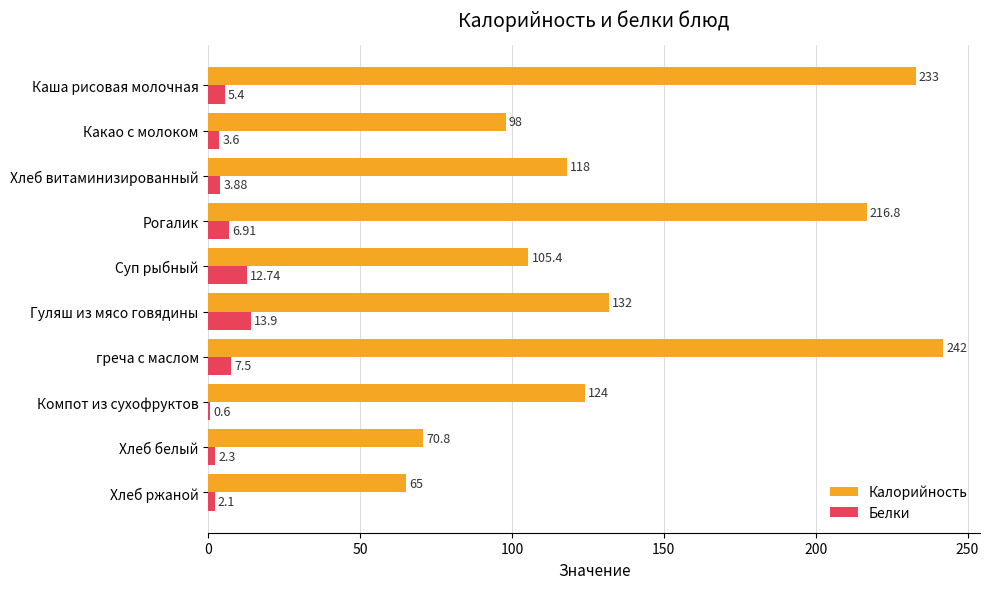

What are all the series names shown in the legend?

Калорийность, Белки